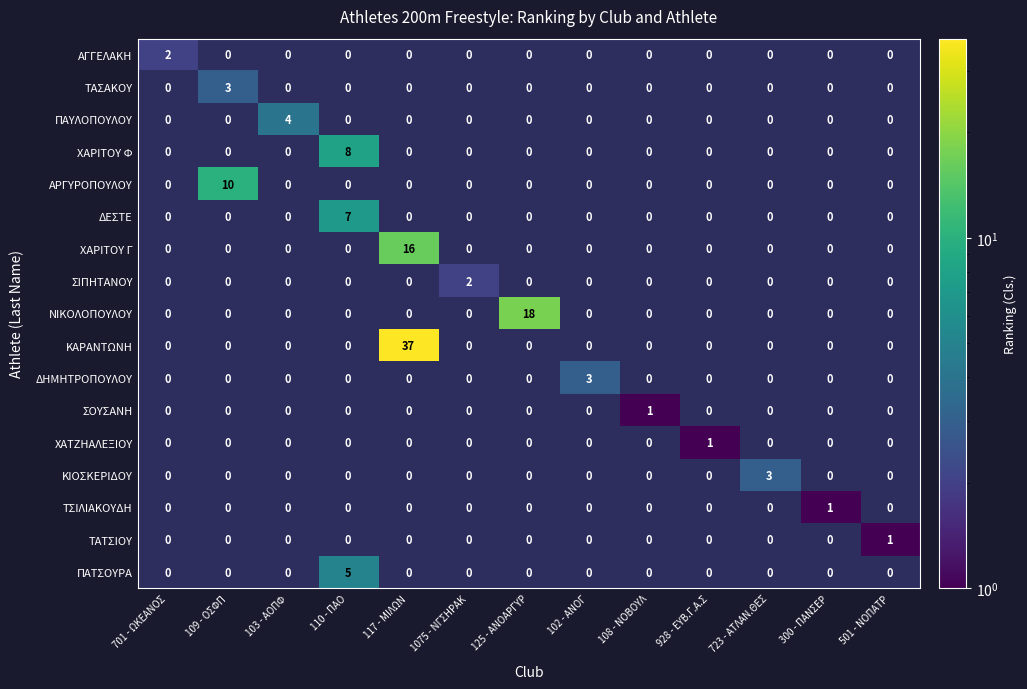

Which category has the highest value in the ΧΑΡΙΤΟΥ Φ series?

110 - ΠΑΟ